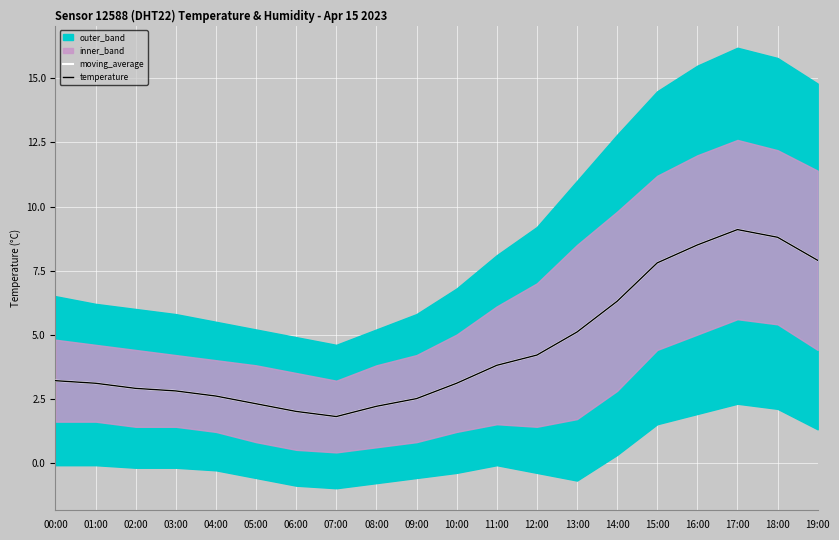

Reading left to right, extract all data points from this chart.

moving_average: 00:00=3.2	01:00=3.1	02:00=2.9	03:00=2.8	04:00=2.6	05:00=2.3	06:00=2.0	07:00=1.8	08:00=2.2	09:00=2.5	10:00=3.1	11:00=3.8	12:00=4.2	13:00=5.1	14:00=6.3	15:00=7.8	16:00=8.5	17:00=9.1	18:00=8.8	19:00=7.9
temperature: 00:00=3.2	01:00=3.1	02:00=2.9	03:00=2.8	04:00=2.6	05:00=2.3	06:00=2.0	07:00=1.8	08:00=2.2	09:00=2.5	10:00=3.1	11:00=3.8	12:00=4.2	13:00=5.1	14:00=6.3	15:00=7.8	16:00=8.5	17:00=9.1	18:00=8.8	19:00=7.9